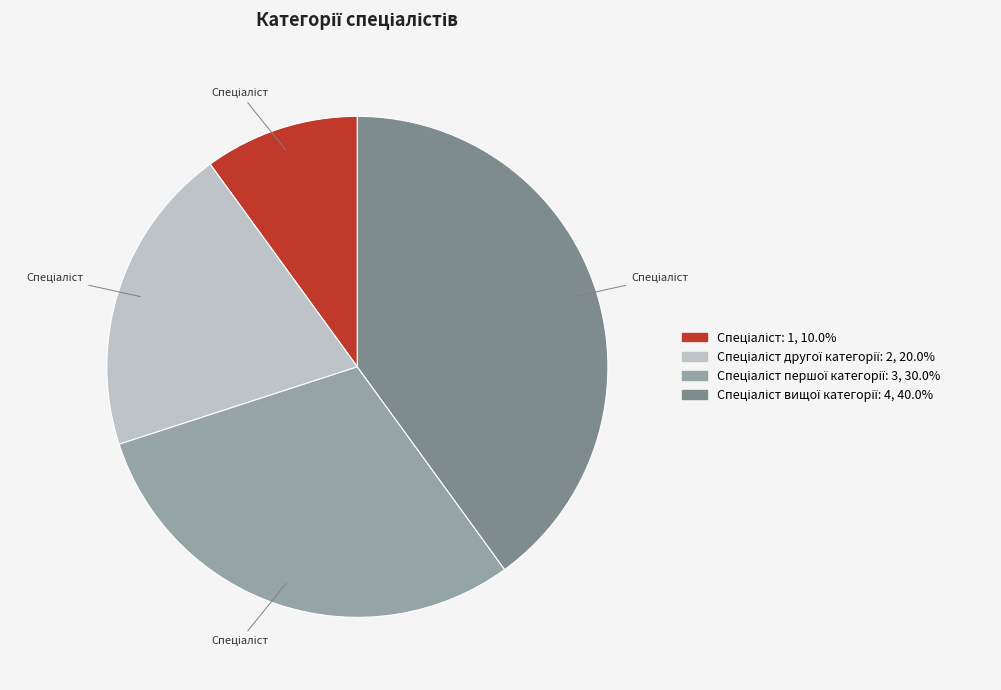

How many segments does this pie chart have?

4